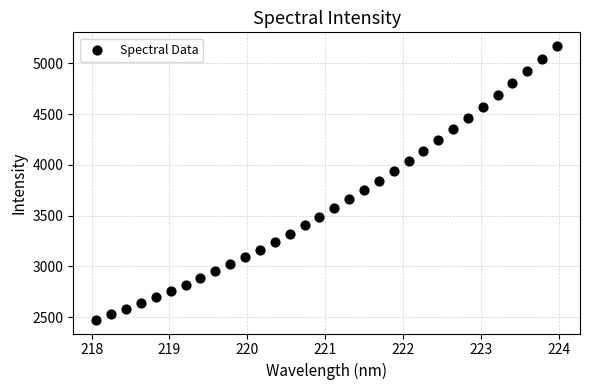

What is the range of X values (max minus min)?

5.9